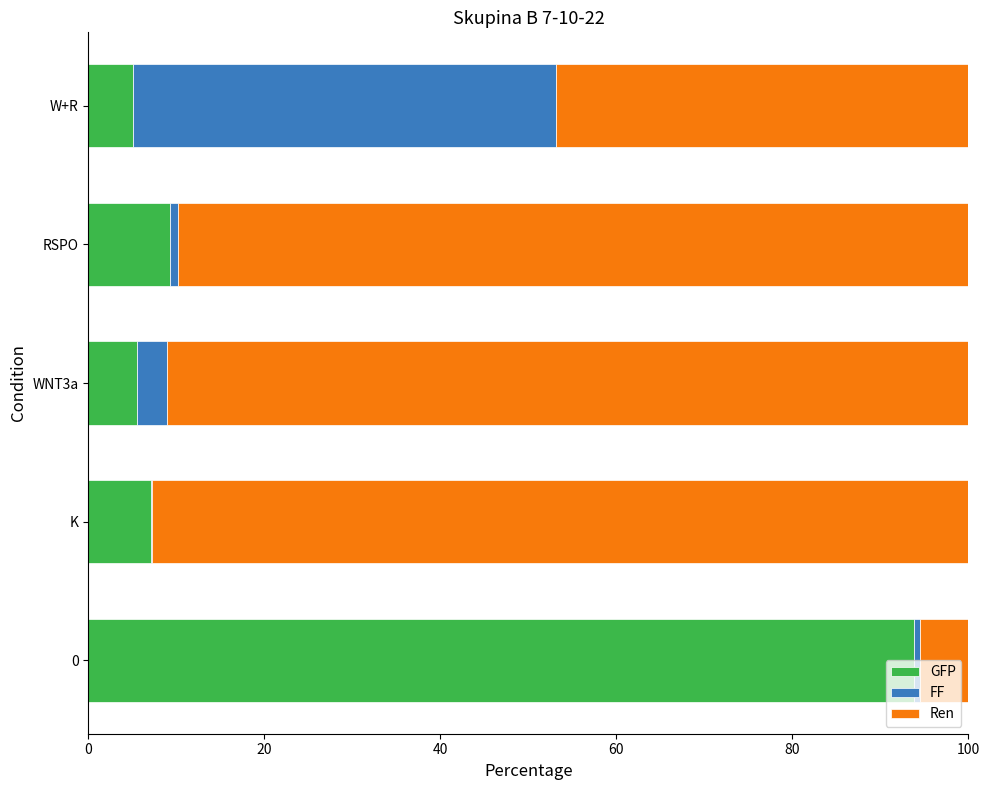

What is the maximum value for GFP?

93.9